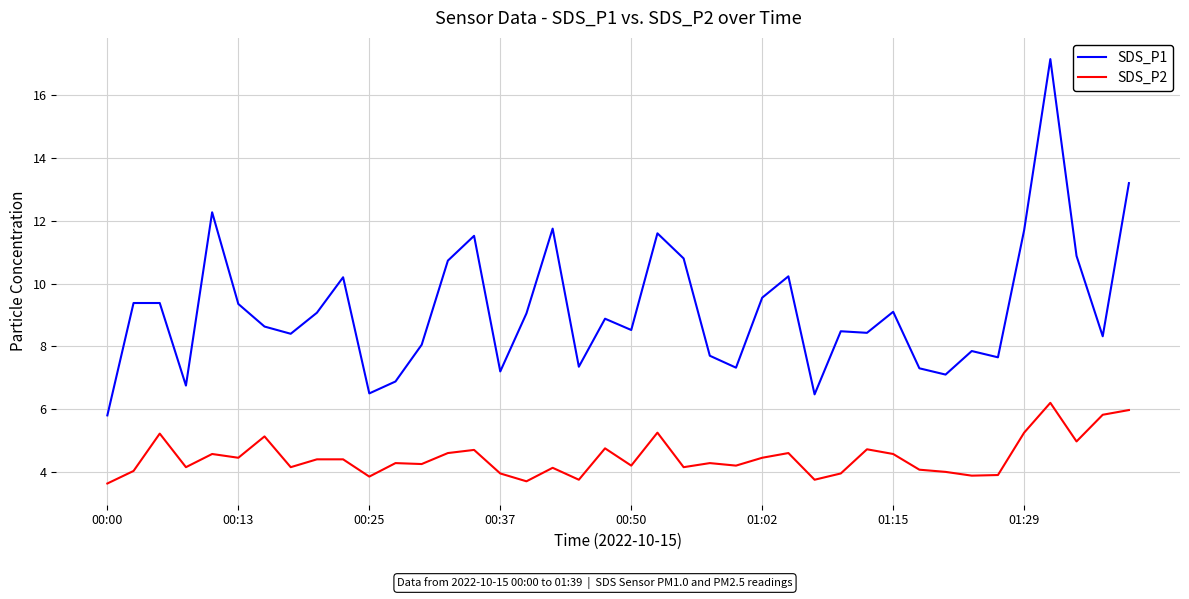

What is the difference between the second highest and minimum values in the SDS_P2 series?

2.3